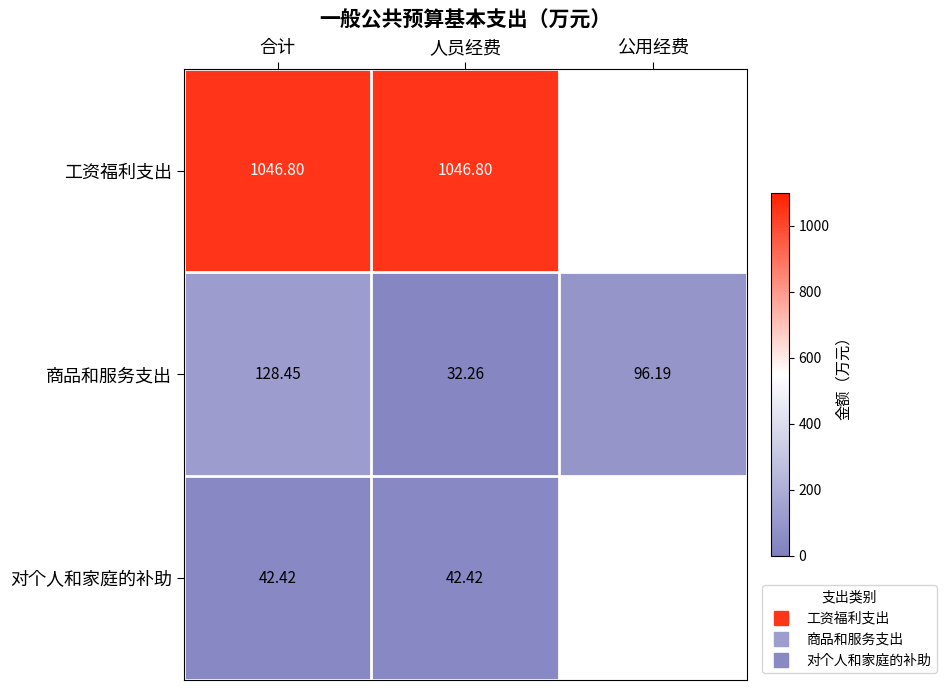

True or false: 工资福利支出 has a value of 1582.6 at 人员经费.

False